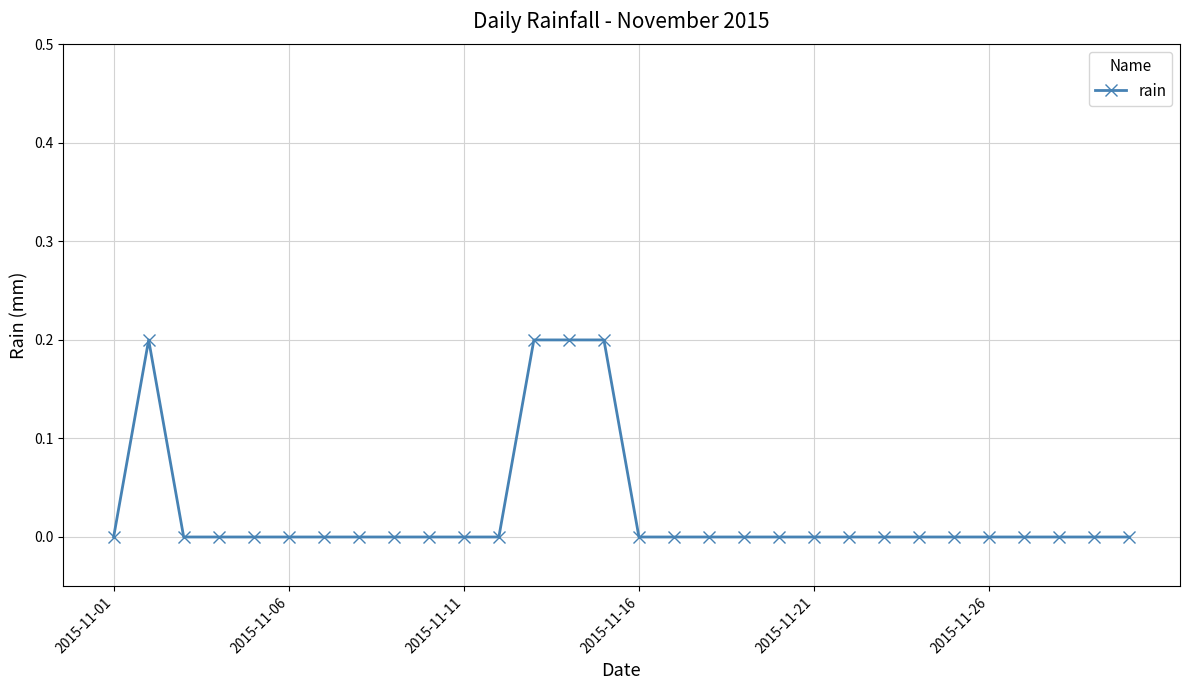

What is the sum of all values?

0.8